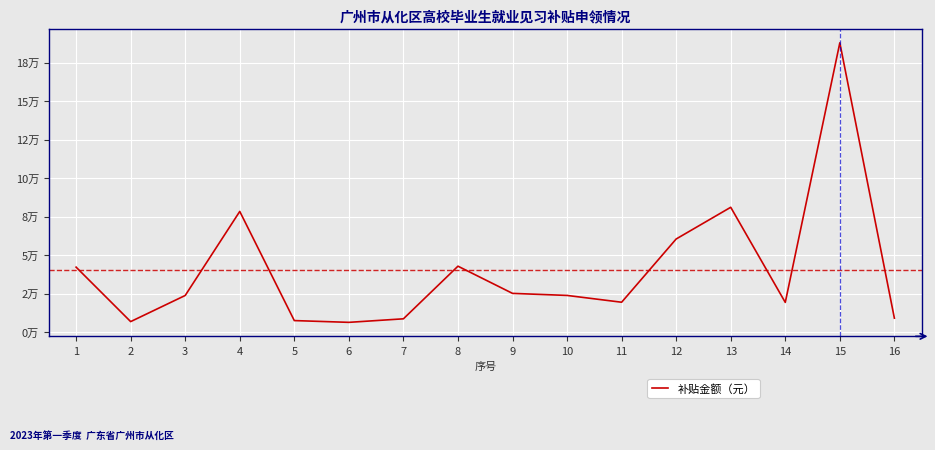

List the labels in order of value, smallest first.

6, 2, 5, 7, 16, 14, 11, 3, 10, 9, 1, 8, 12, 4, 13, 15